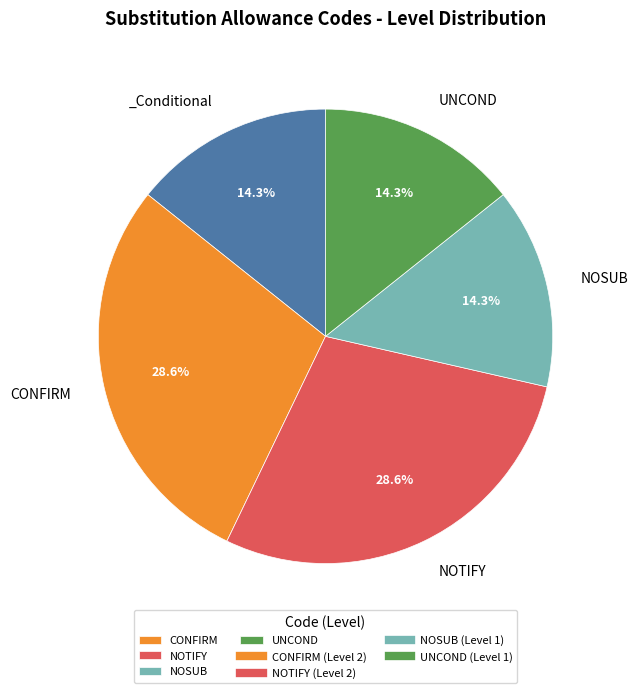

Is there a majority slice in this chart?

No